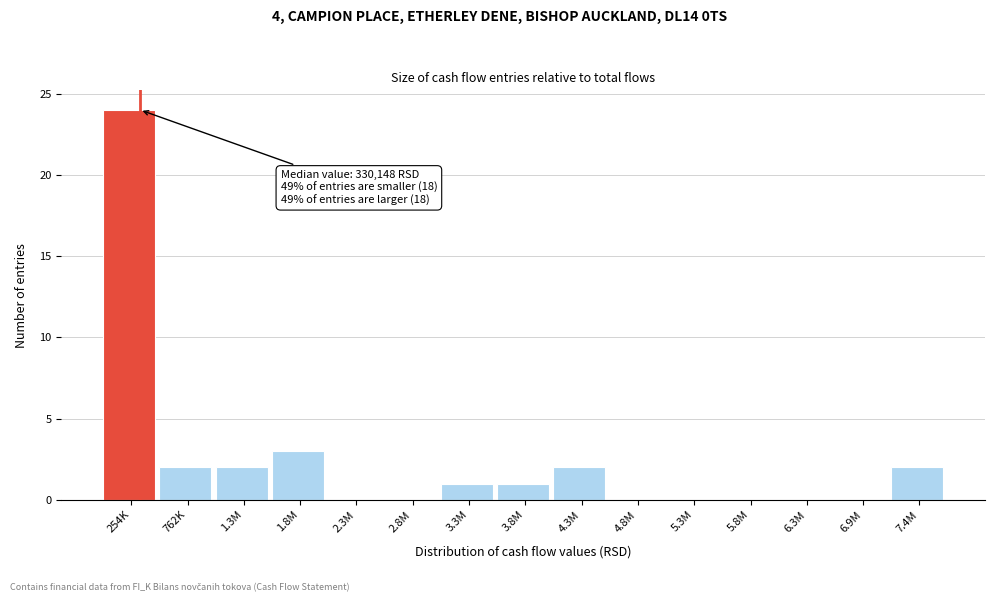

Reading left to right, transcribe all the data shown in this chart.

254K=24	762K=2	1.3M=2	1.8M=3	2.3M=0	2.8M=0	3.3M=1	3.8M=1	4.3M=2	4.8M=0	5.3M=0	5.8M=0	6.3M=0	6.9M=0	7.4M=2